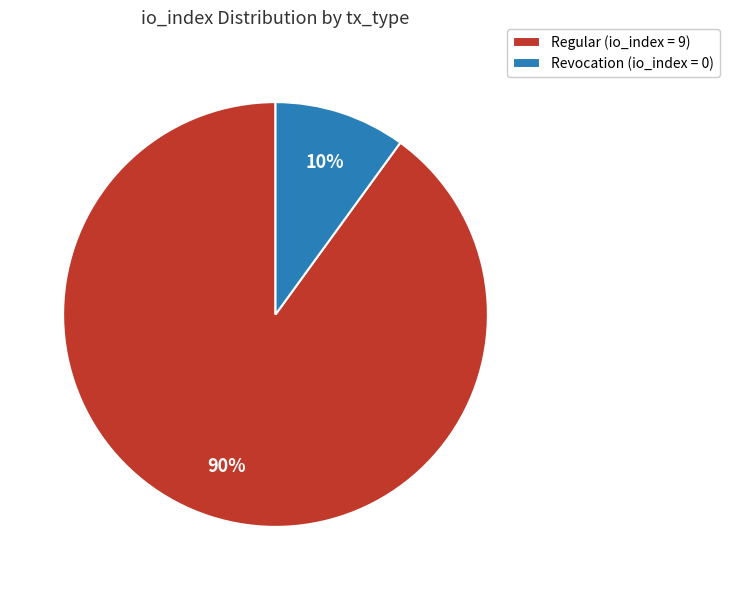

To the nearest percent, what portion does Regular (io_index = 9) represent?

90%